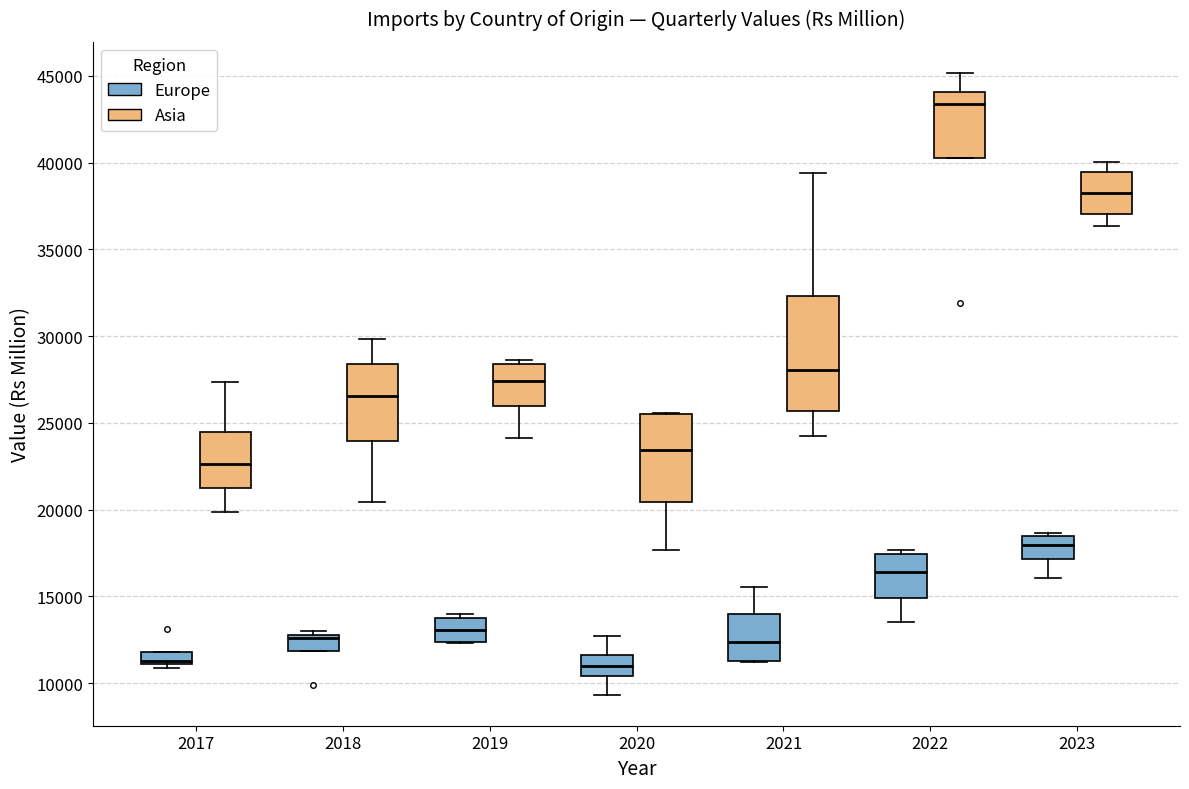

Comparing the boxes themselves (not the whiskers), which one is the tallest?

2021 (Asia)